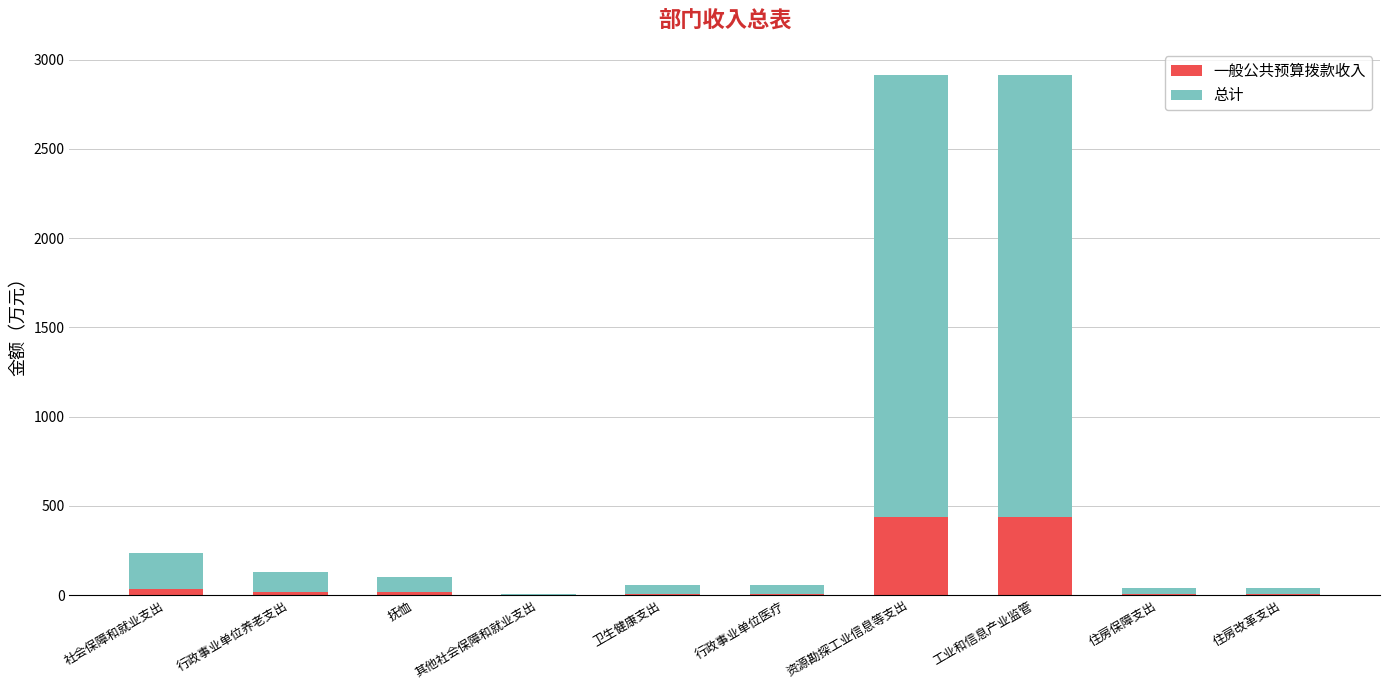

What is the sum of all 一般公共预算拨款收入 values?

973.8